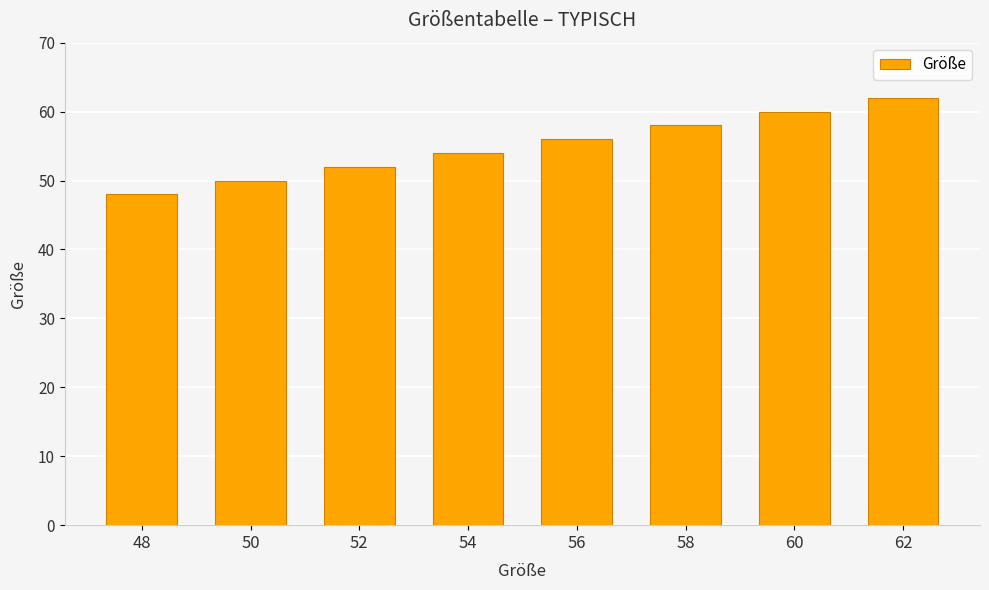

How many series are shown in this chart?

1